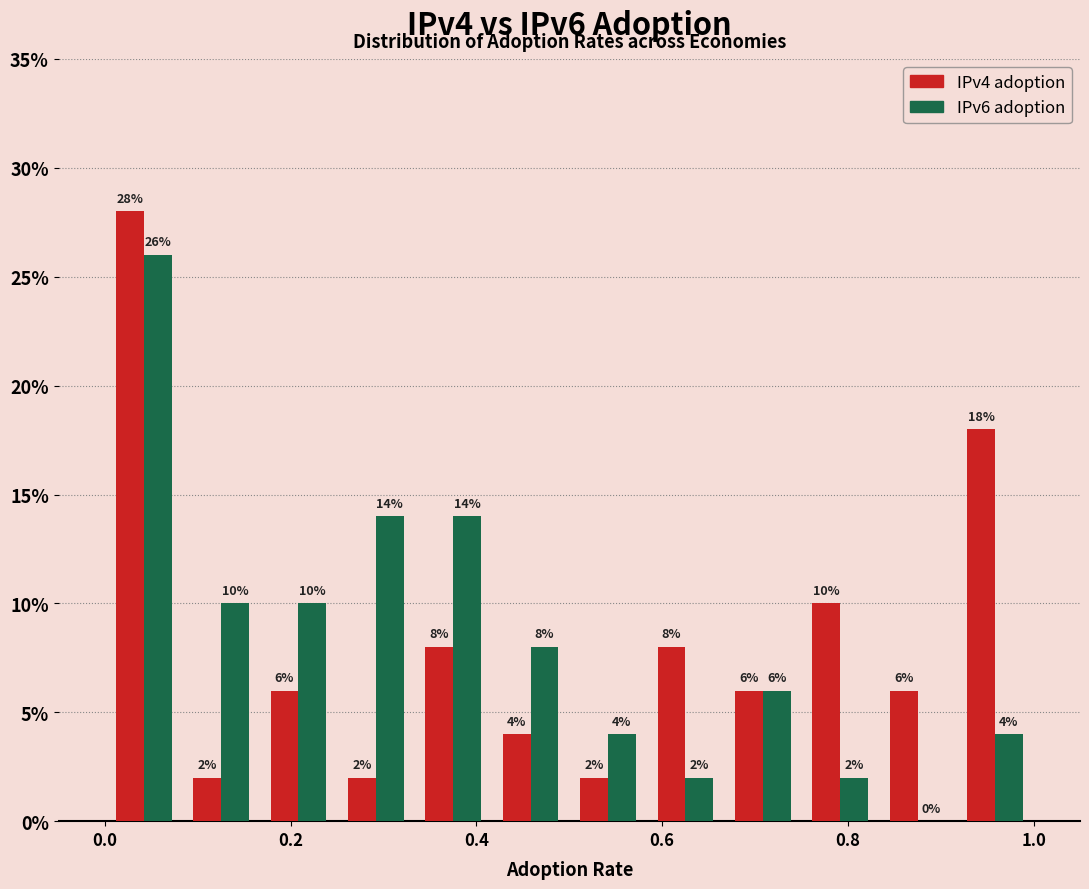

Reading left to right, transcribe this chart: for each range on the x-axis, give the height of each series' bar. The bar edges are not printed on the chart, so give them approximately, as read against the axis.

0.00 to 0.08: IPv4 adoption=28	IPv6 adoption=26
0.08 to 0.16: IPv4 adoption=2	IPv6 adoption=10
0.16 to 0.26: IPv4 adoption=6	IPv6 adoption=10
0.26 to 0.34: IPv4 adoption=2	IPv6 adoption=14
0.34 to 0.42: IPv4 adoption=8	IPv6 adoption=14
0.42 to 0.50: IPv4 adoption=4	IPv6 adoption=8
0.50 to 0.58: IPv4 adoption=2	IPv6 adoption=4
0.58 to 0.66: IPv4 adoption=8	IPv6 adoption=2
0.66 to 0.76: IPv4 adoption=6	IPv6 adoption=6
0.76 to 0.84: IPv4 adoption=10	IPv6 adoption=2
0.84 to 0.92: IPv4 adoption=6	IPv6 adoption=0
0.92 to 1.00: IPv4 adoption=18	IPv6 adoption=4